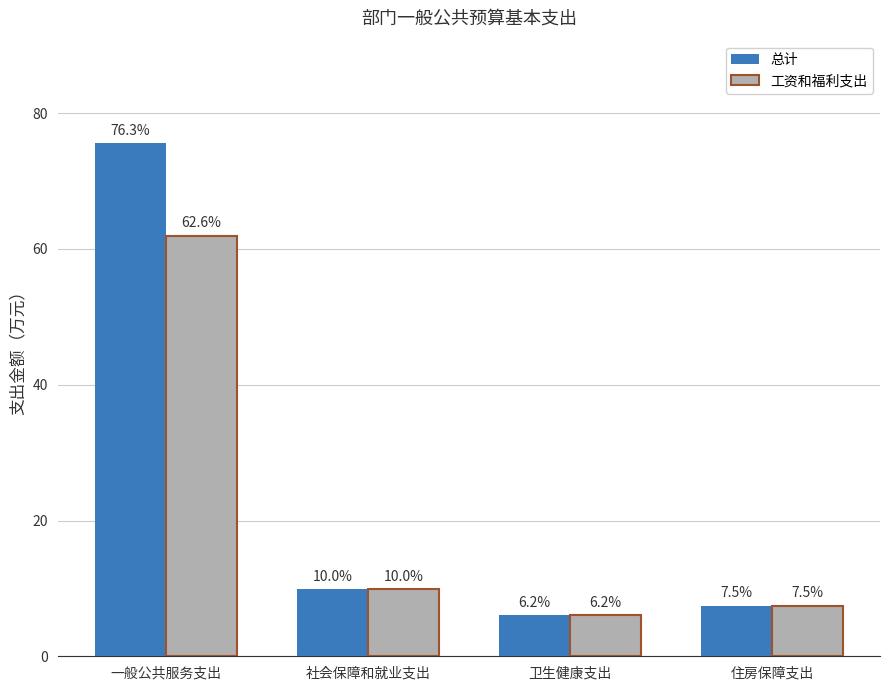

What is the difference between the second highest and minimum values in the 工资和福利支出 series?

3.8